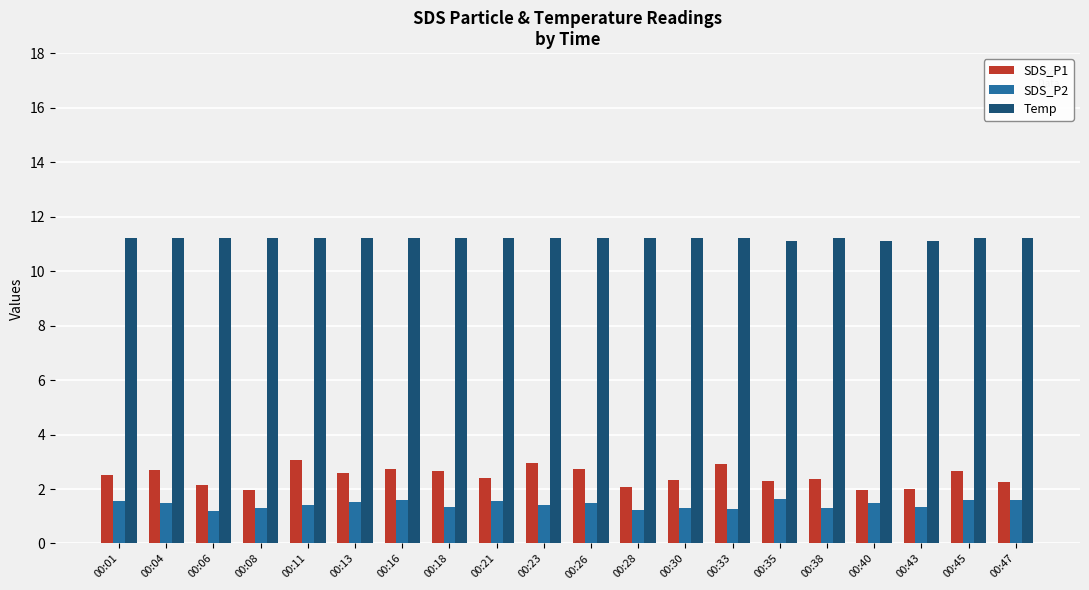

True or false: SDS_P1 has a value of 2.4 at 00:38.

True